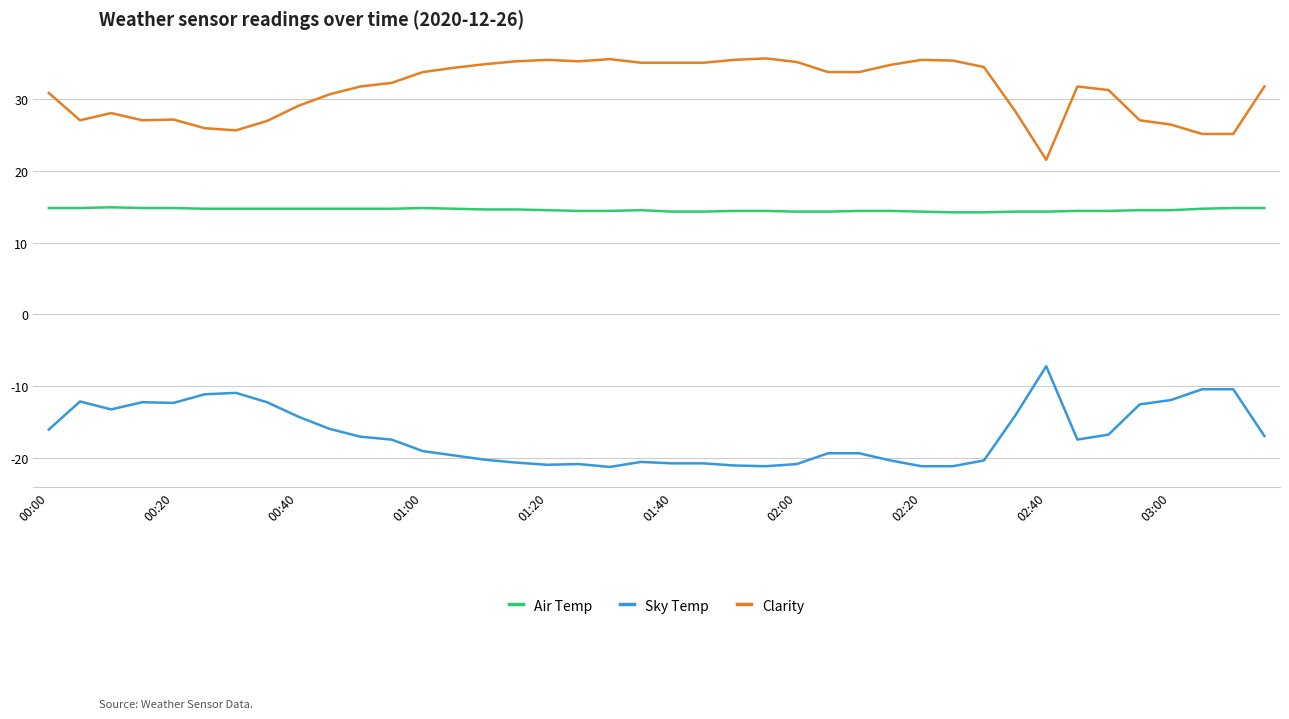

What is the difference between the maximum and minimum values in the Sky Temp series?

14.0